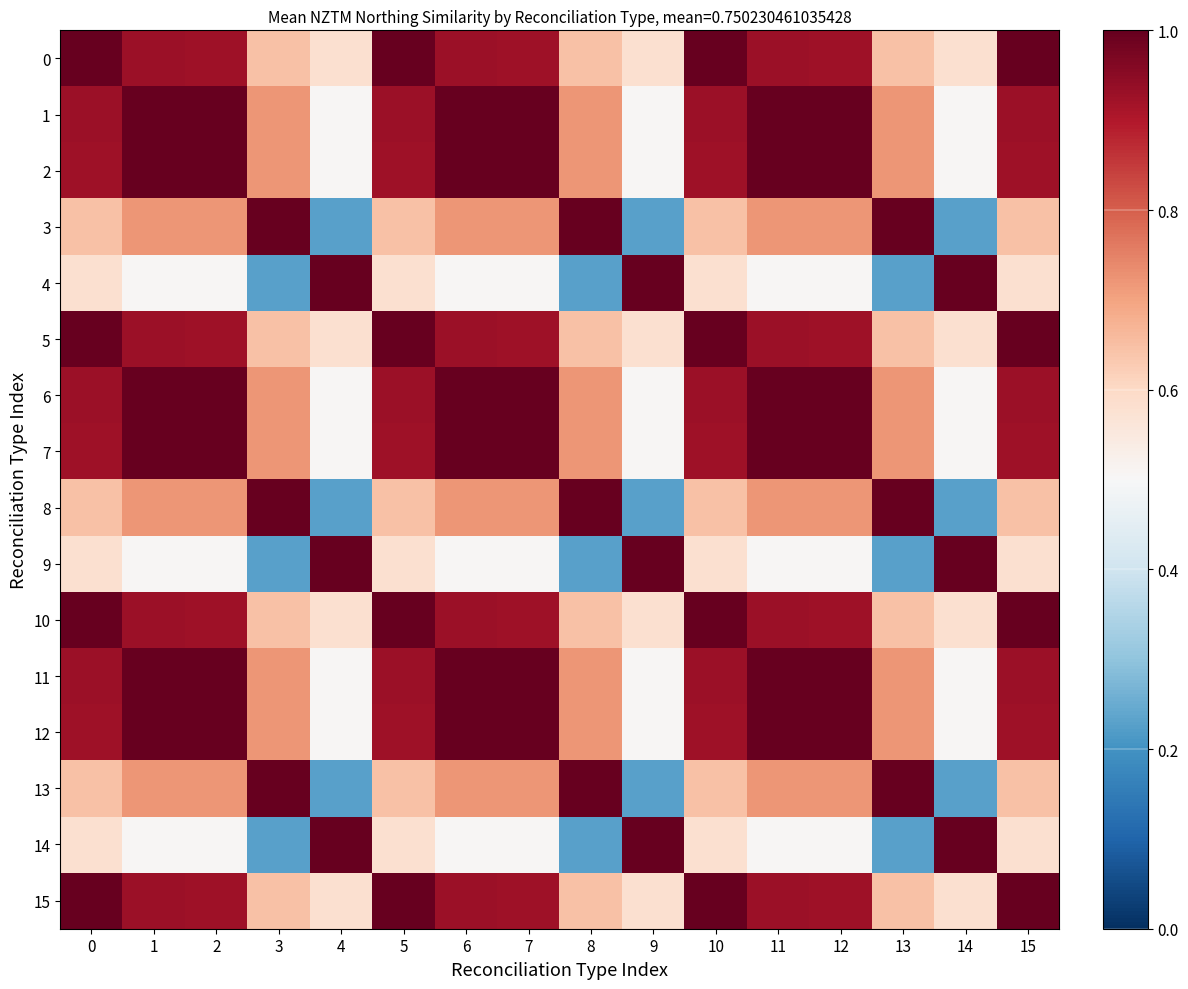

What is the minimum value shown in the chart?

0.2